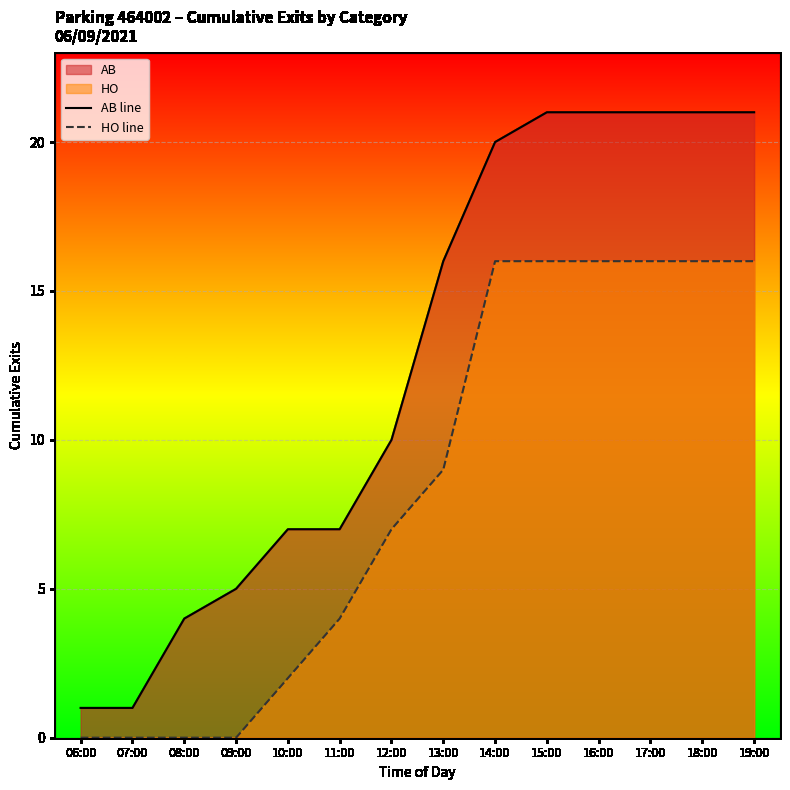

Is the value of HO line at 09:00 greater than the value of AB line at 06:00?

No